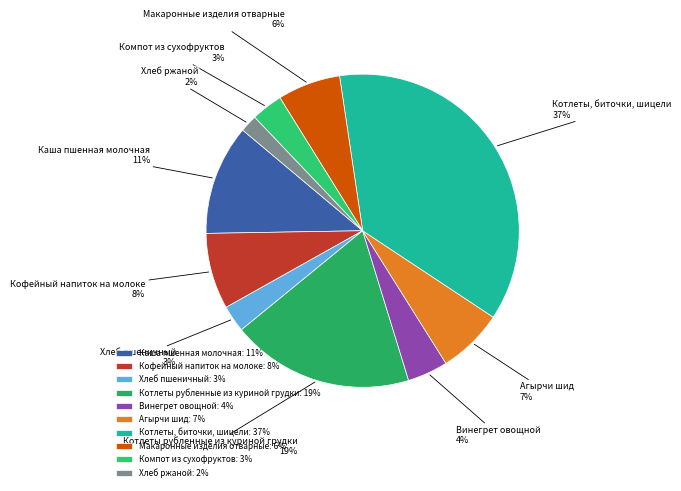

Is it true that Котлеты, биточки, шицели is 37% of the pie?

True